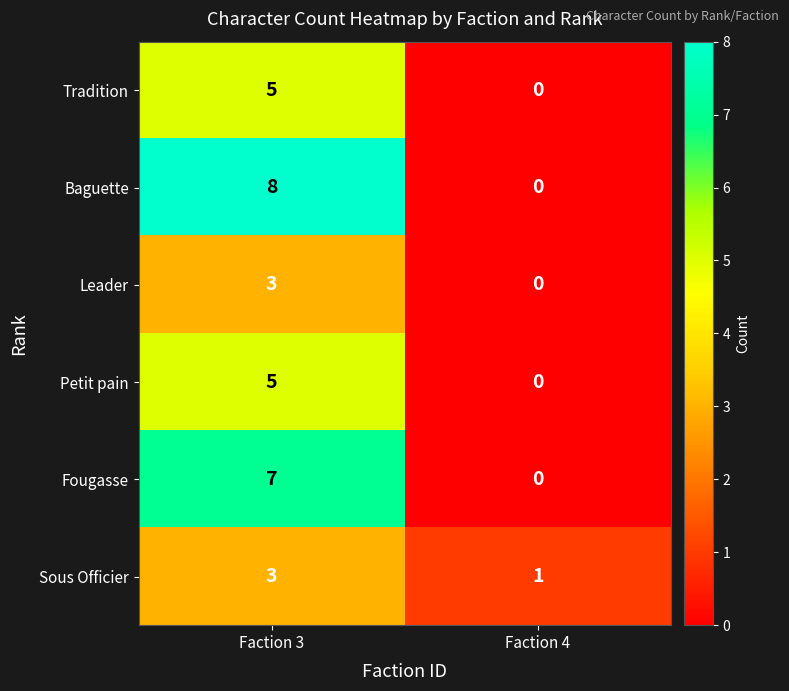

At which label does Leader reach its peak?

Faction 3